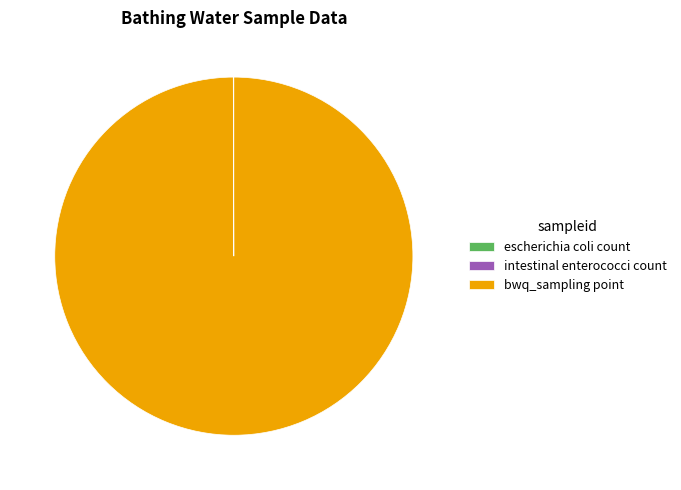

The bwq_sampling point slice represents 100% of the pie. True or false?

True